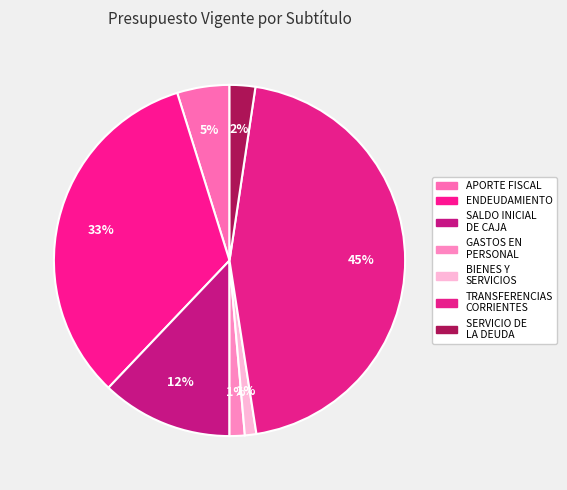

Count the number of slices in the pie.

7